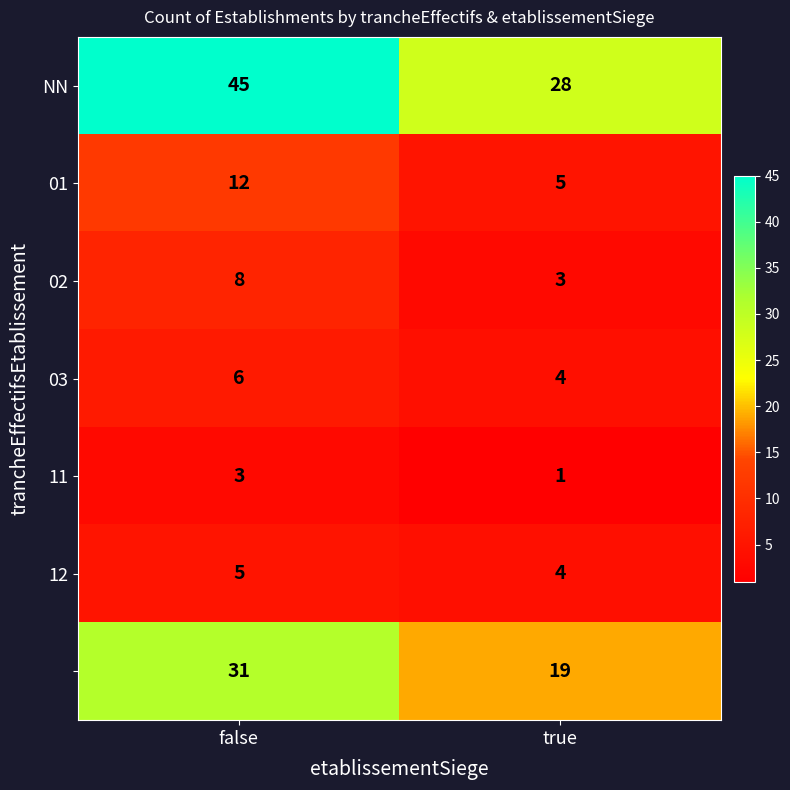

At which category does the chart reach its peak across all series?

false